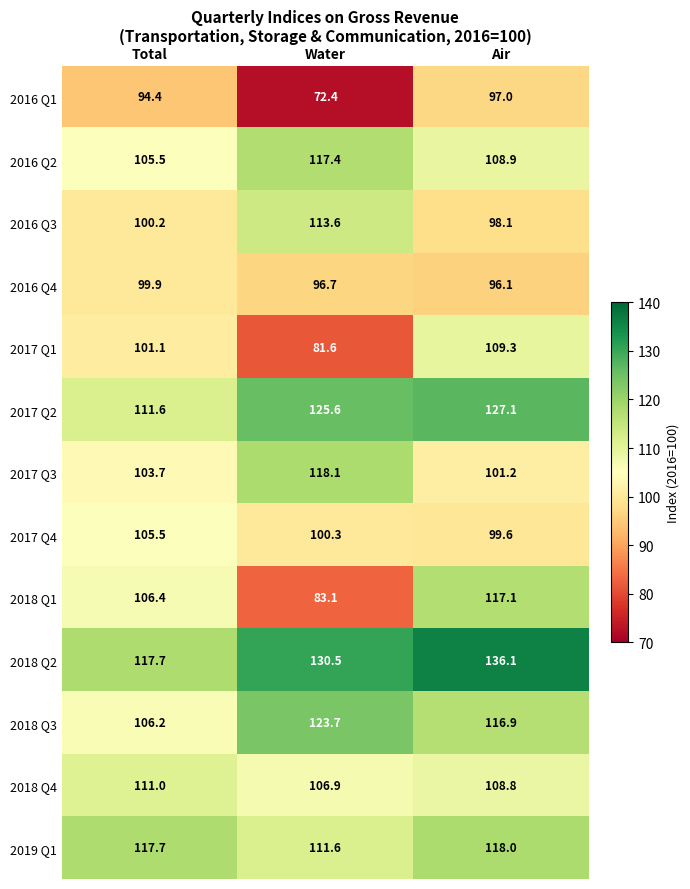

True or false: 2016 Q3 has a value of 58.7 at Water.

False